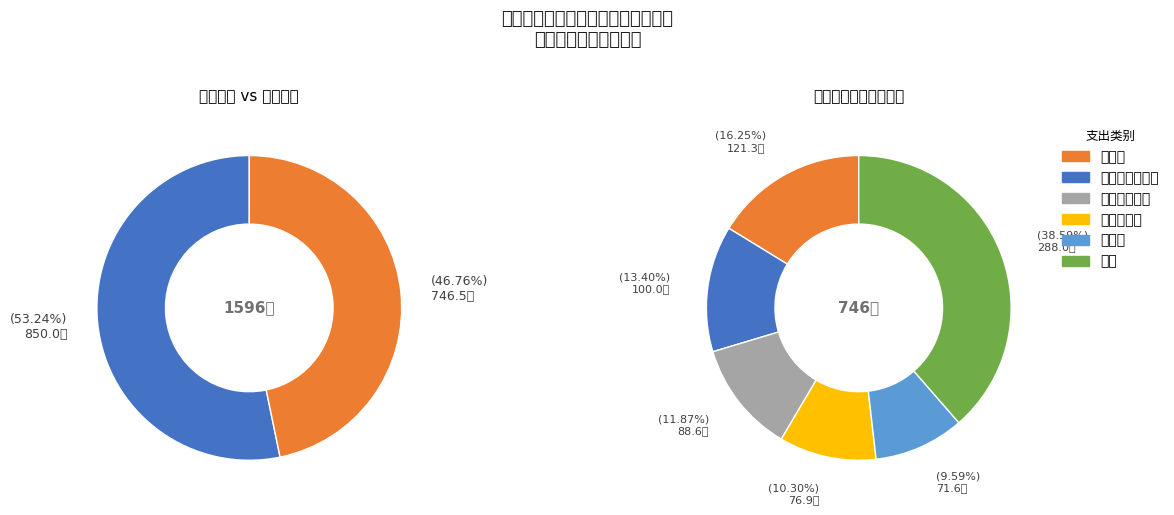

What percentage is the 印刷费 slice, to the nearest percent?

3%